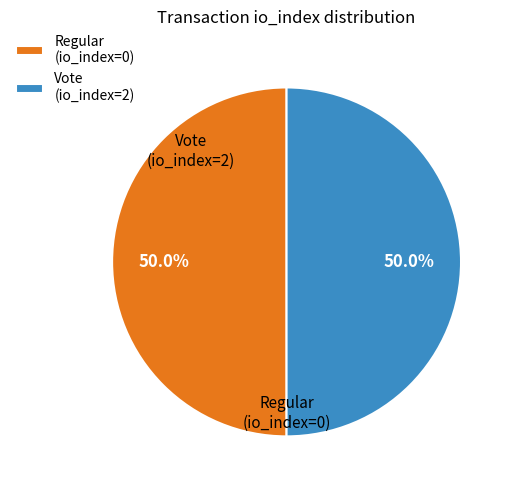

What is the ratio of the value at Vote (io_index=2) to the value at Regular (io_index=0)?

1.0